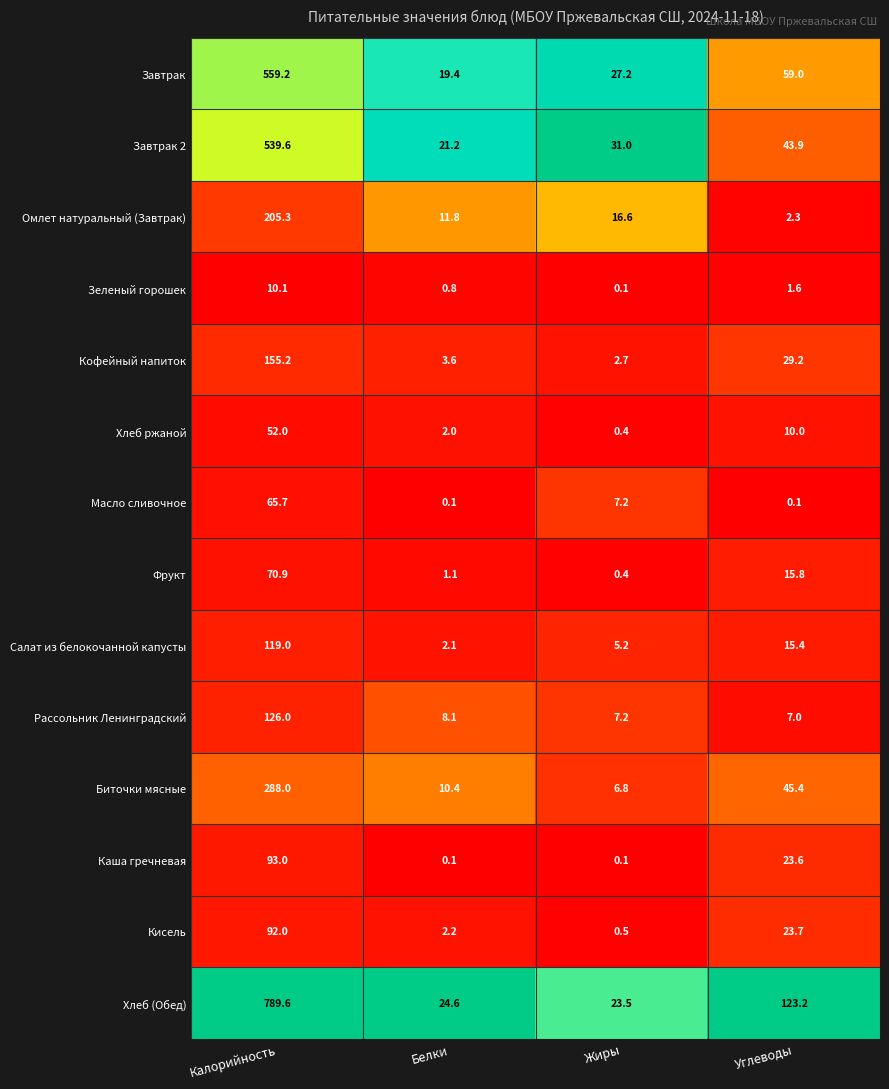

What is the difference between the second highest and second lowest values in the Каша гречневая series?

23.5